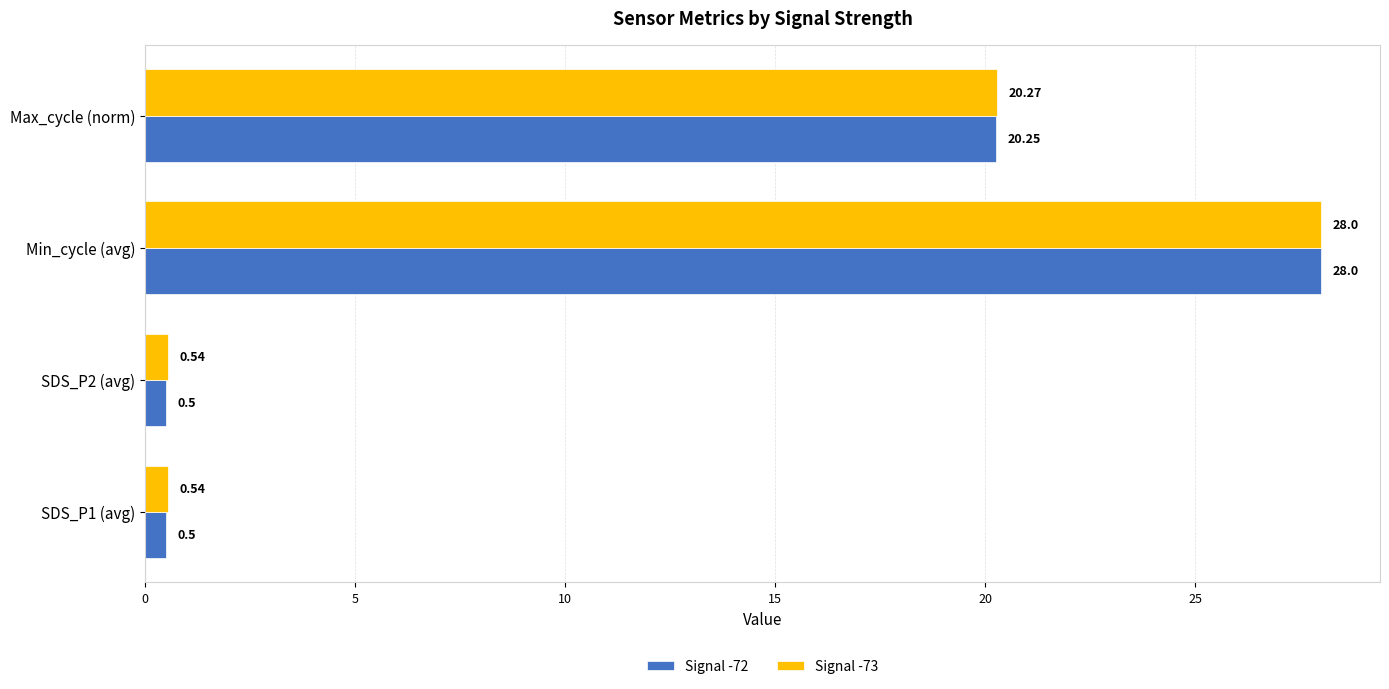

Which series has the largest range (max minus min)?

Signal -72